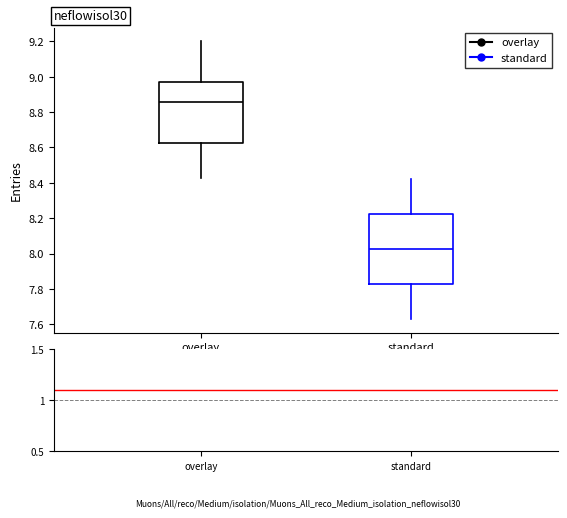

Reading left to right, transcribe this box plot: for each box, give where its median line is, the range the box spans, and where its two whiskers end, as read against the y-axis. The values are not printed on the chart, so give them approximately, as read against the axis.

overlay: median 8.86, box 8.62 to 8.98, whiskers 8.44 to 9.20
standard: median 8.02, box 7.82 to 8.22, whiskers 7.64 to 8.42